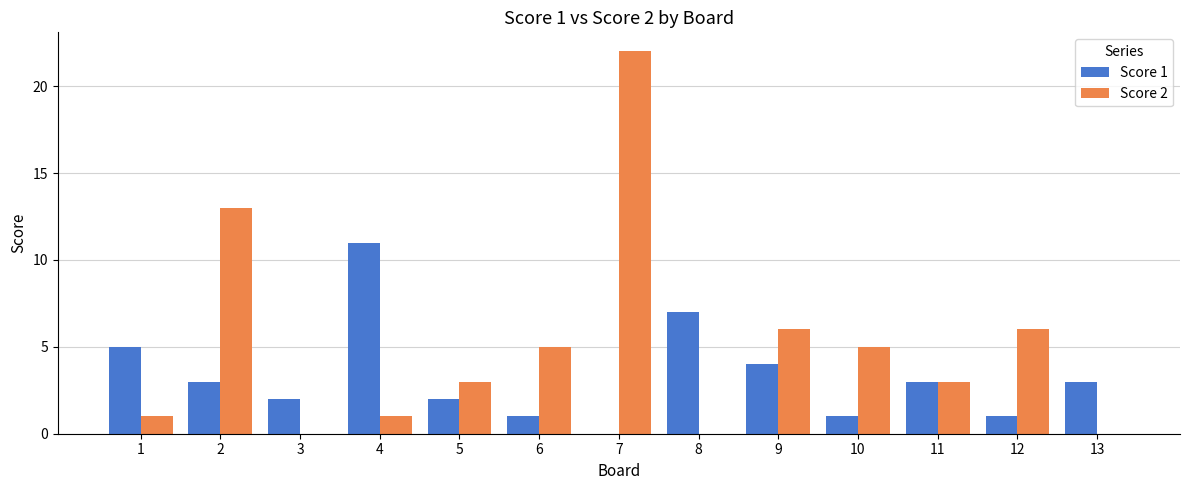

Count the number of data series in this chart.

2